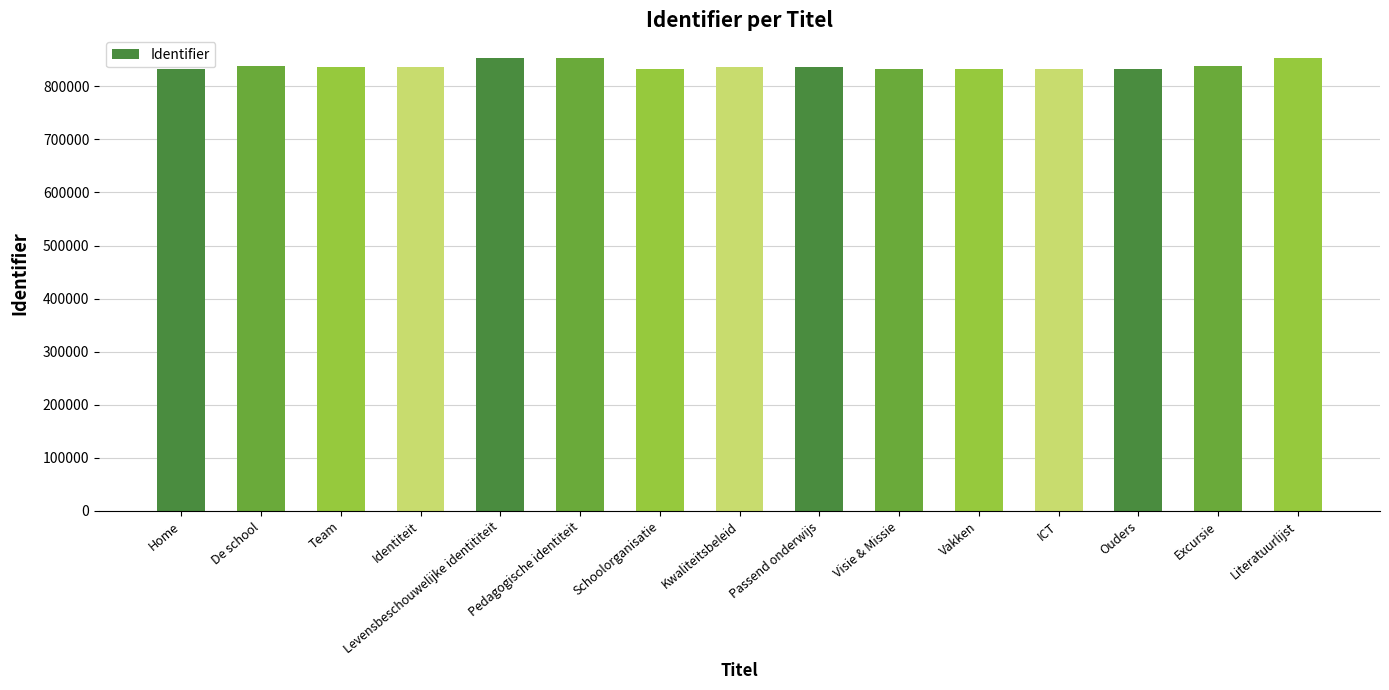

How many data points does each series have?

15